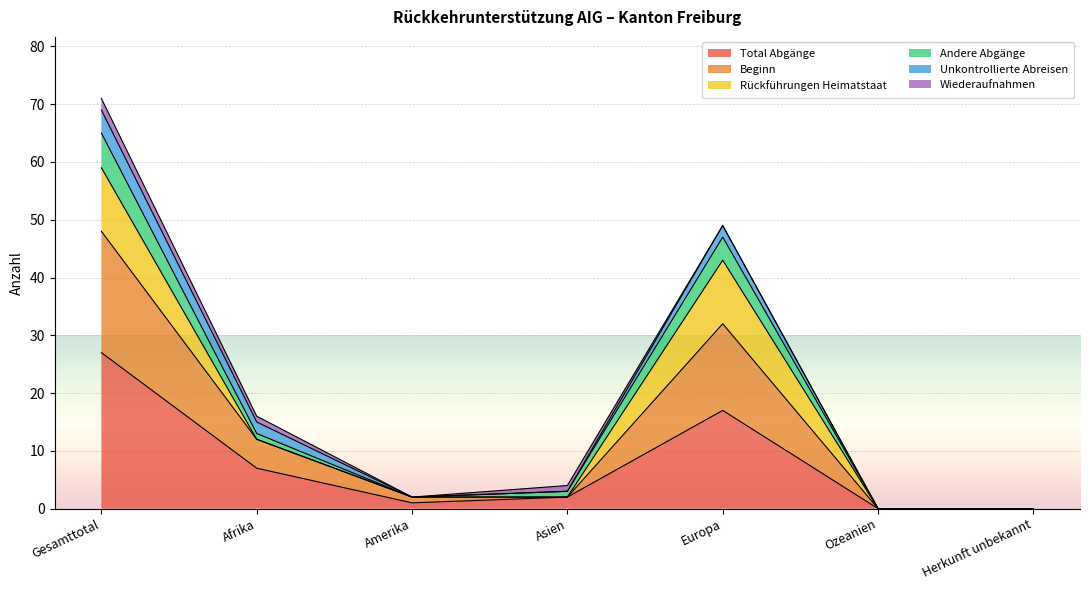

What is the maximum value for Total Abgänge?

27